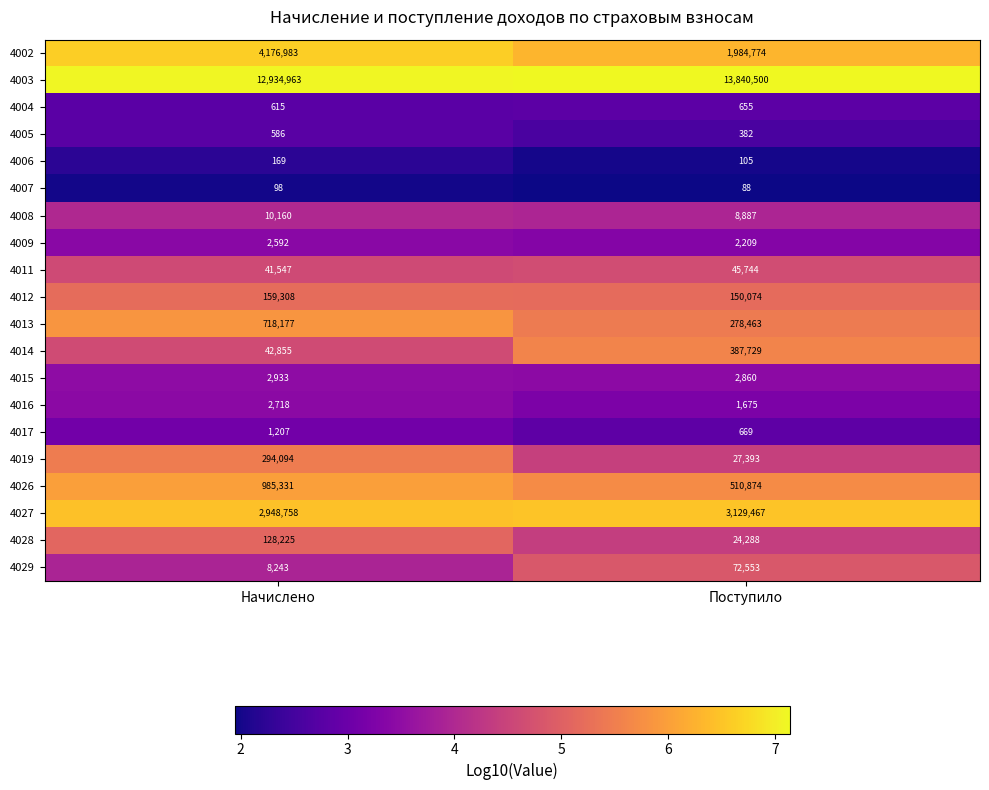

What is the total value across all series at Поступило?

20469389